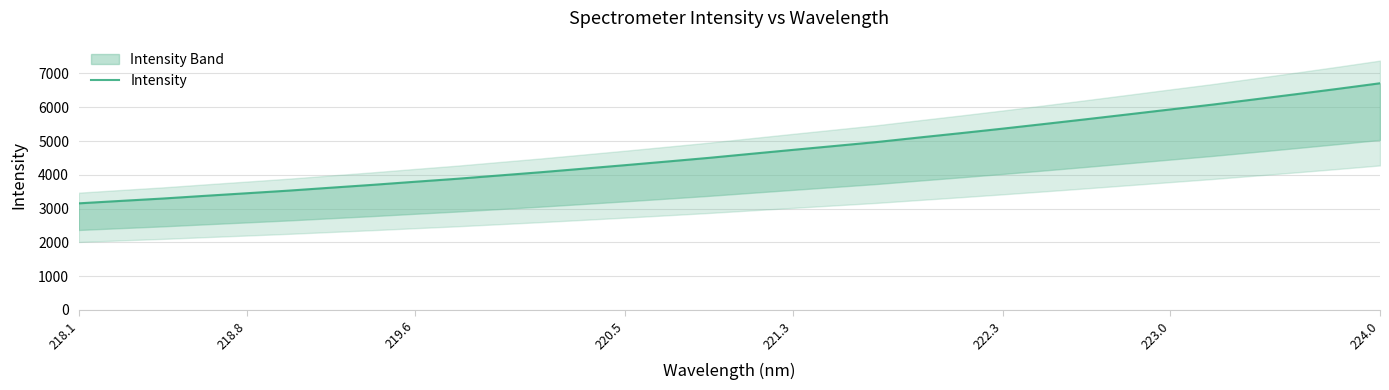

What is the difference between the maximum and minimum values?

3555.0